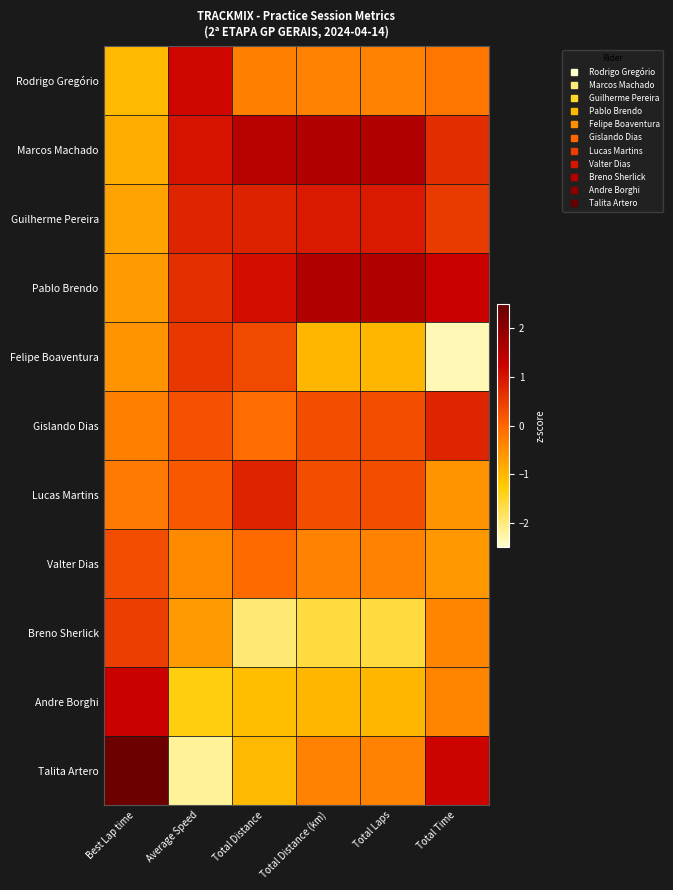

At which category is the sum across all series the highest?

Total Time